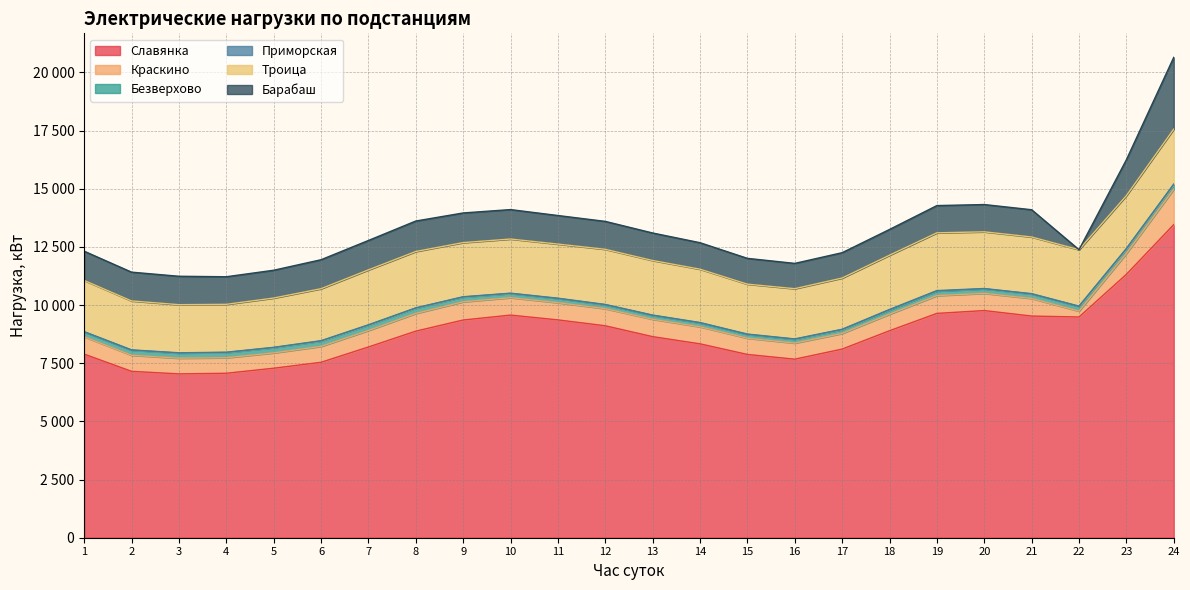

True or false: Троица has a value of 2327.8 at 9.

True